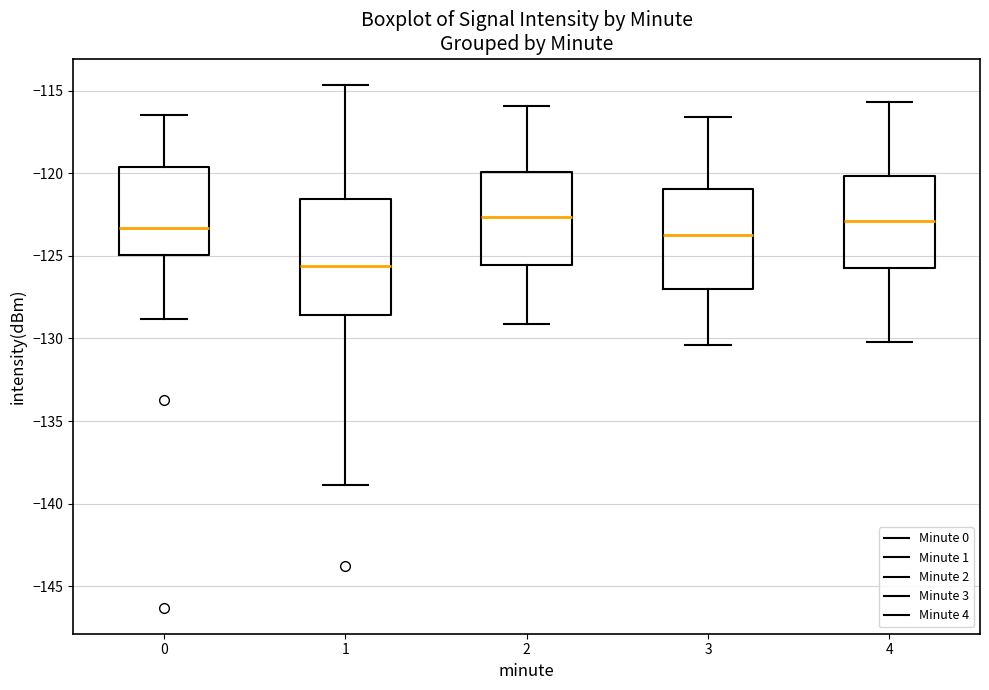

Where is the lower edge of the box at x = 4 on the y-axis? The values are not printed on the chart, so give them approximately, as read against the axis.

-125.5